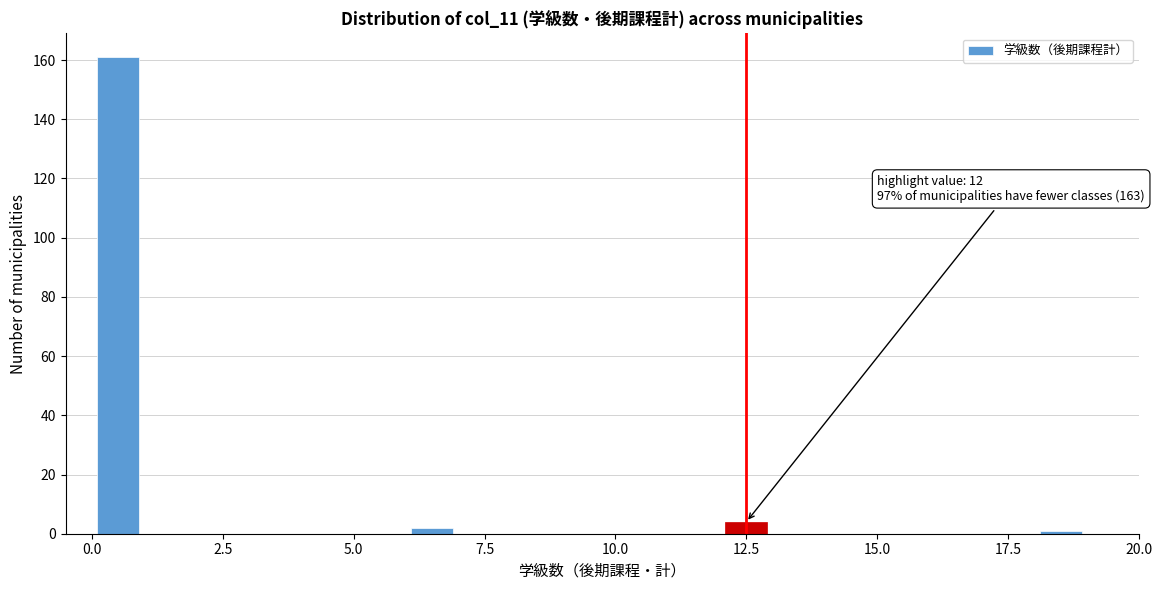

Around what value on the x-axis is the tallest bar? Give the approximate position of its centre, as read against the axis.

0.5